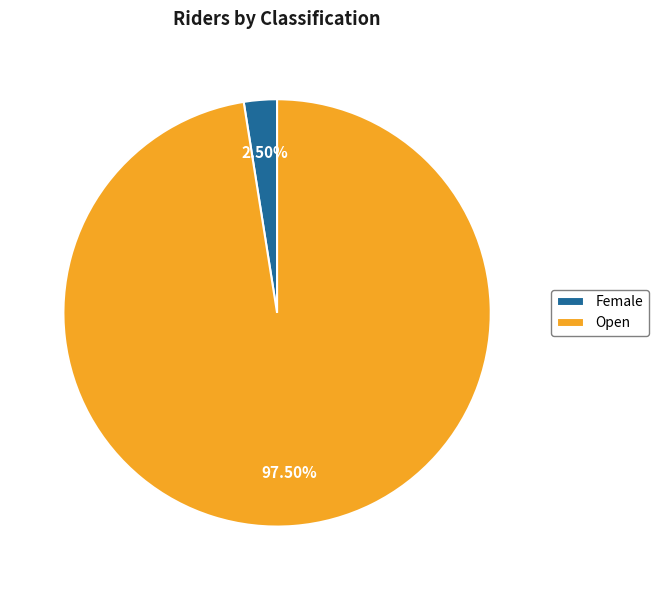

Is the sum of Open and Female greater than half?

Yes